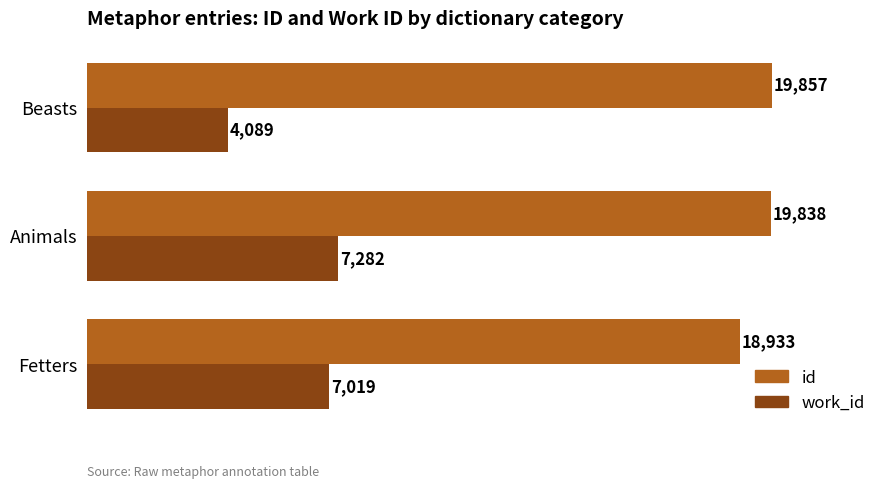

What is the approximate value of id at Animals, to the nearest 100?

19800